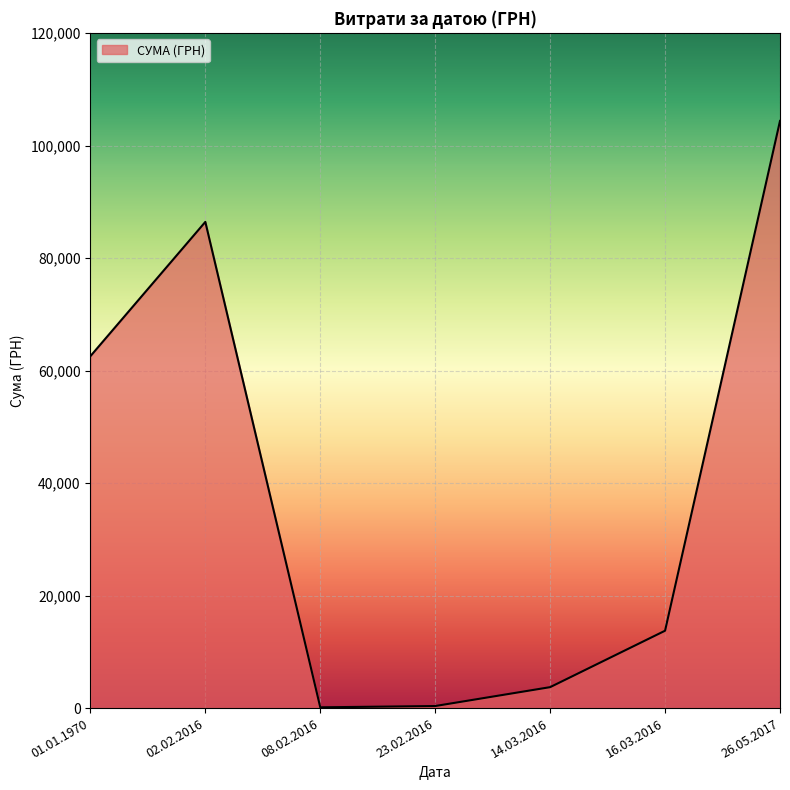

True or false: there are more than 2 points higher than both neighbors.

False